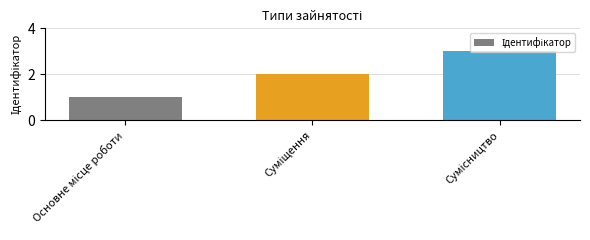

How many bars are there in total?

3